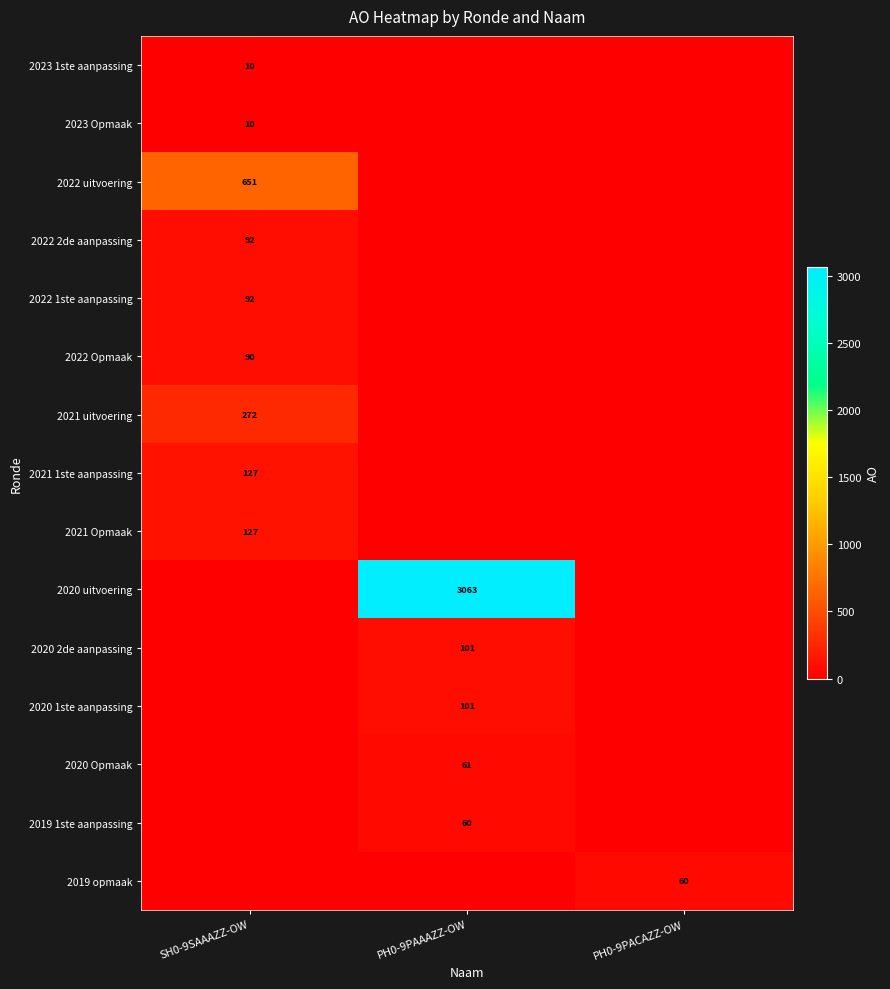

The 2022 Opmaak series shows 156 at SH0-9SAAAZZ-OW. True or false?

False